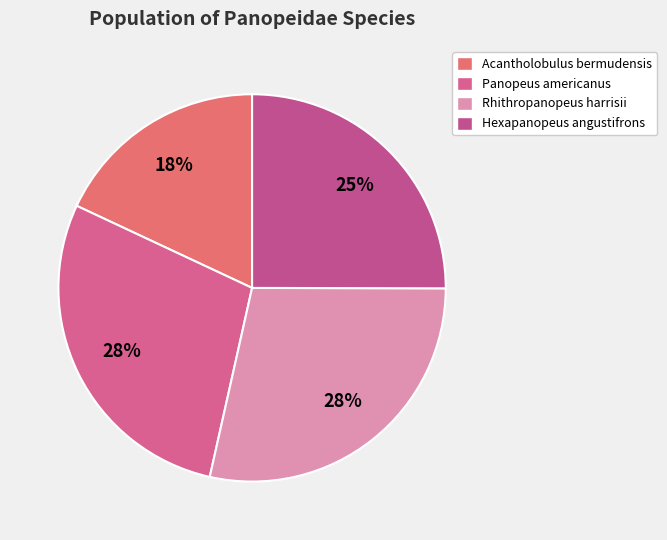

Do Acantholobulus bermudensis and Panopeus americanus together represent more than half of the pie?

No